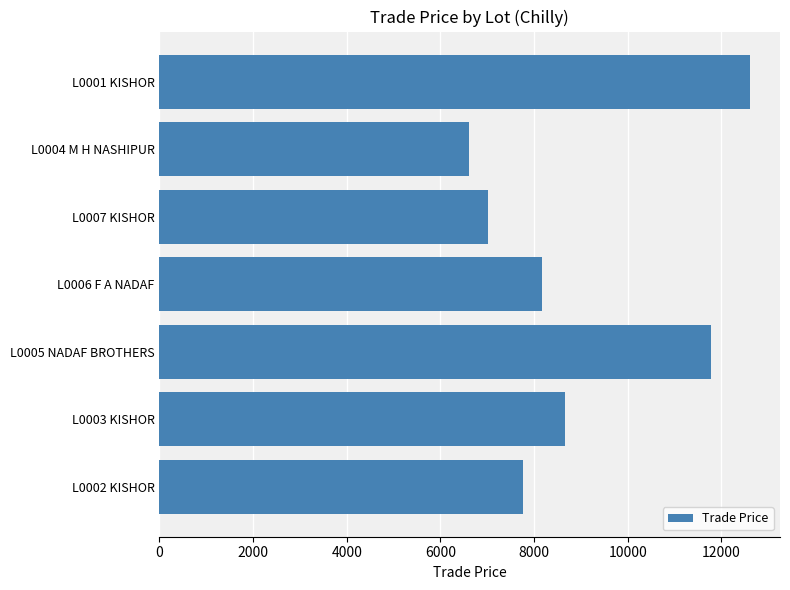

What is the change in value from L0002 KISHOR to L0006 F A NADAF?

+400